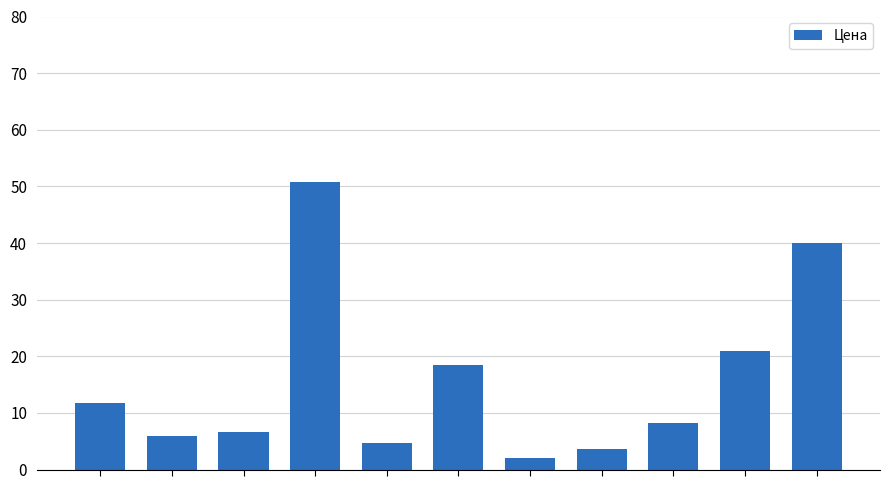

What is the greatest value displayed?

50.7